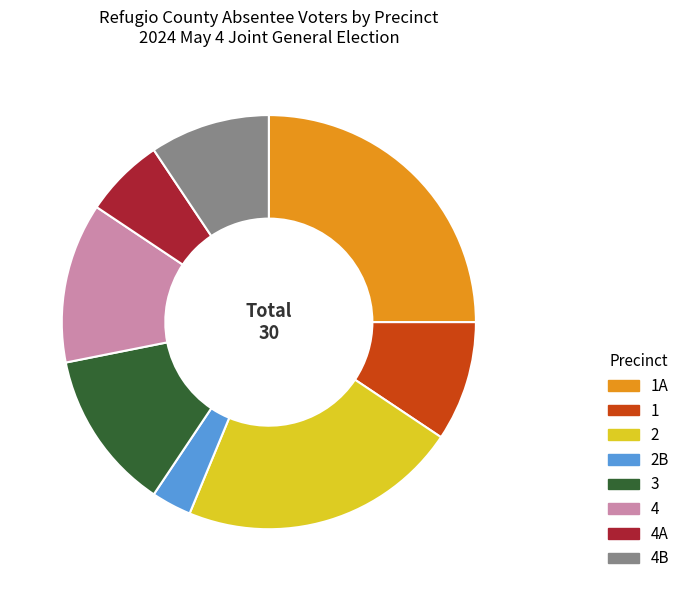

Is there a majority slice in this chart?

No